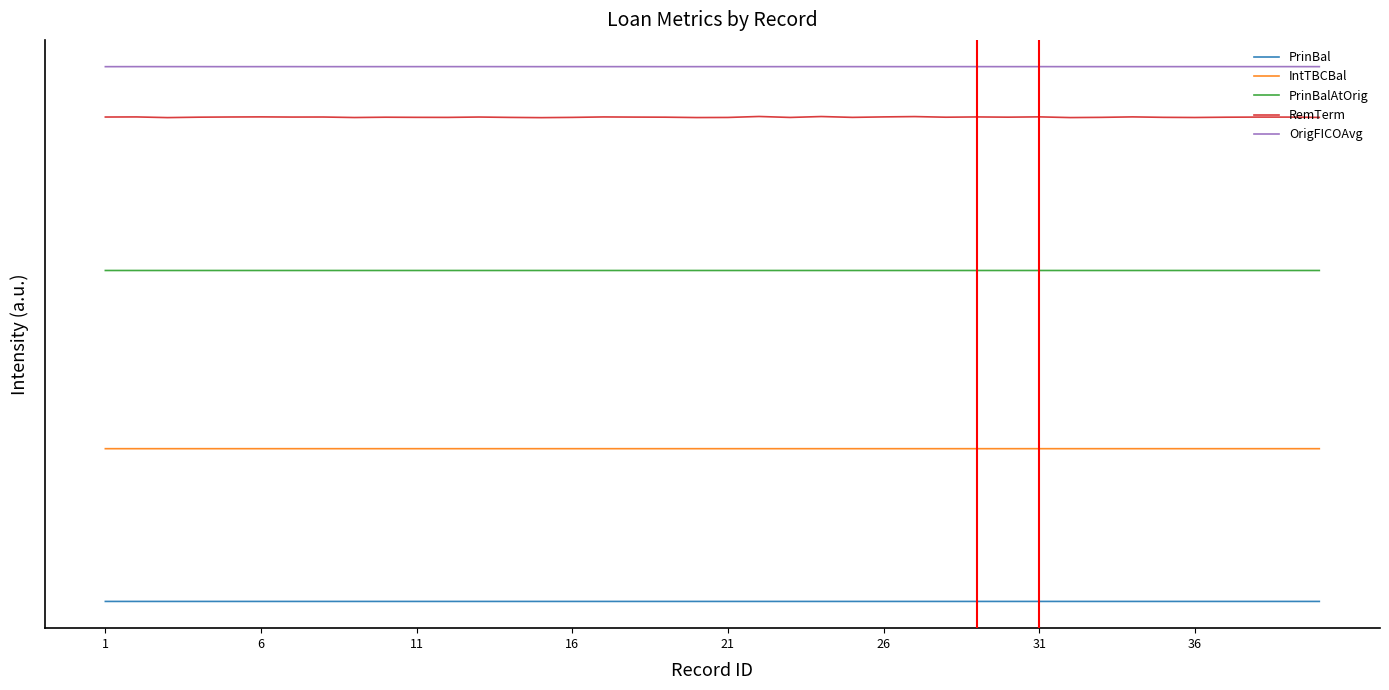

Is this an area chart (filled region under the line)?

No